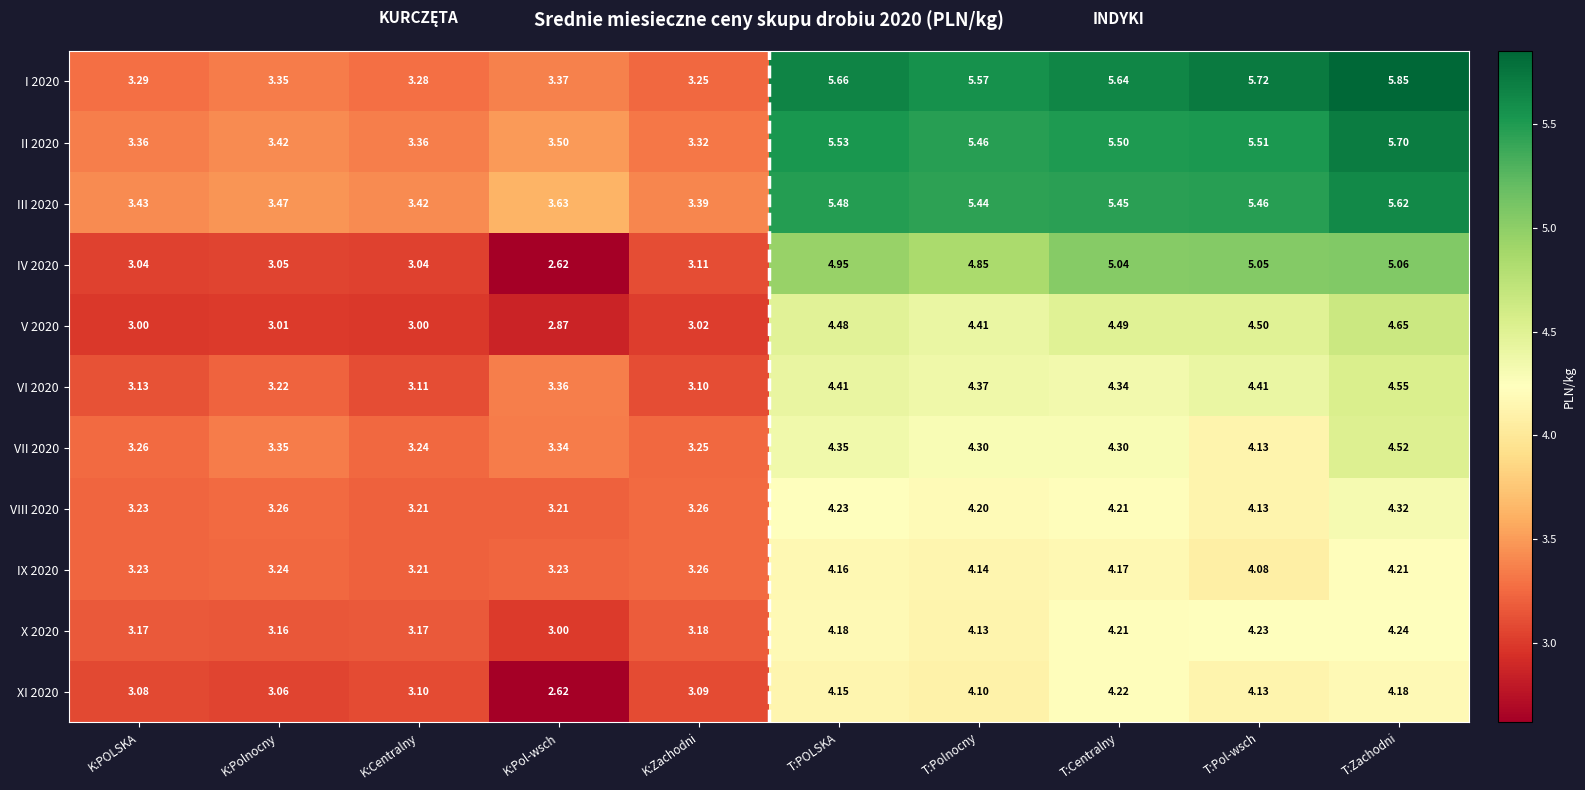

At which label does X 2020 first exceed 4?

T:POLSKA